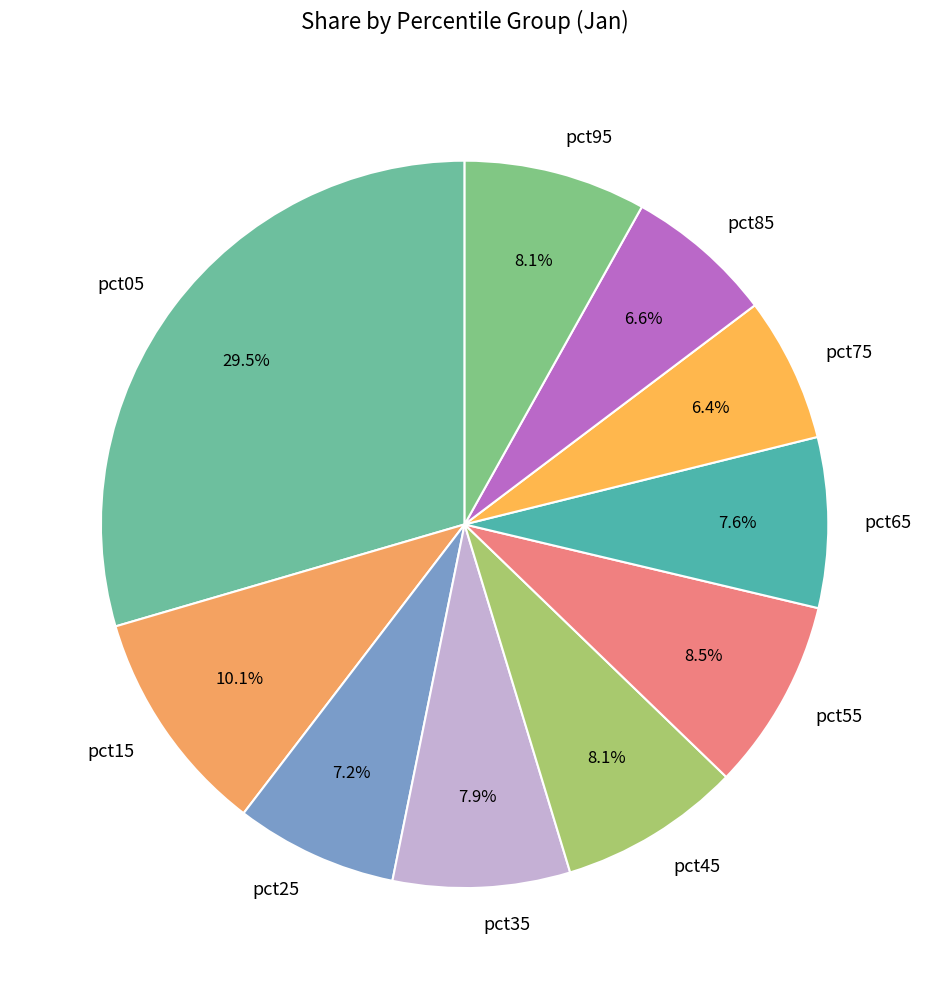

The pct05 slice represents 40% of the pie. True or false?

False